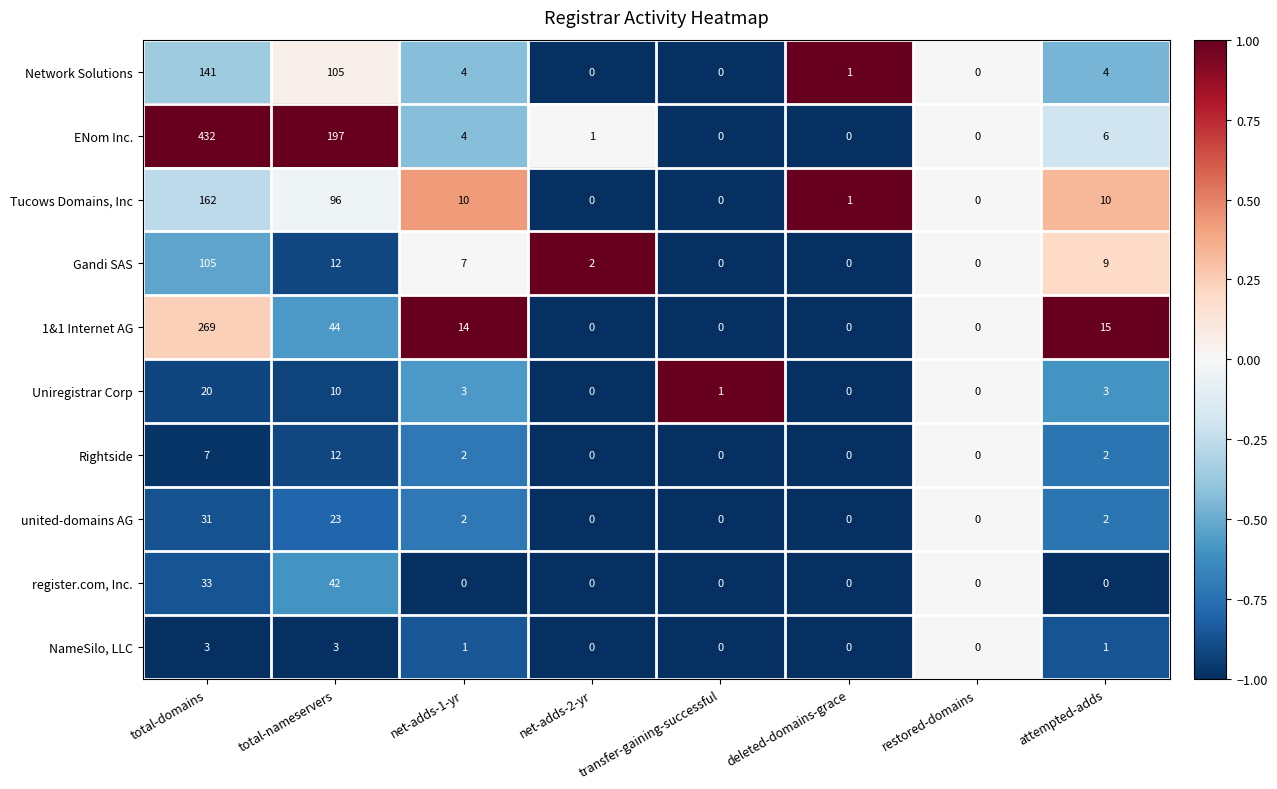

What is the highest value of the Uniregistrar Corp series?

20